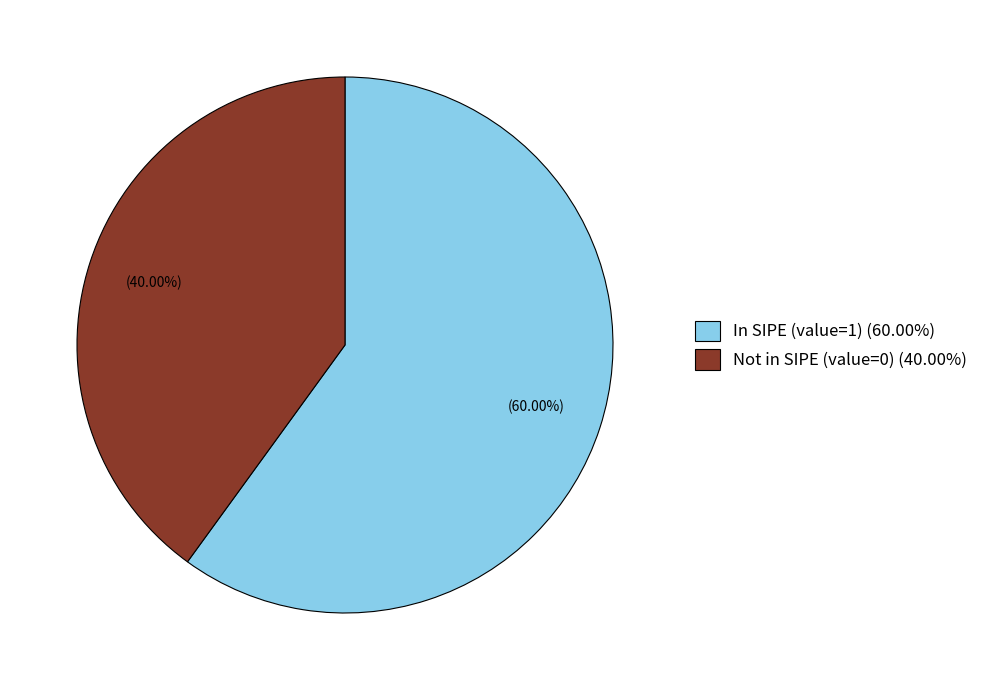

What is the ratio of the value at In SIPE (value=1) (60.00%) to the value at Not in SIPE (value=0) (40.00%)?

1.5